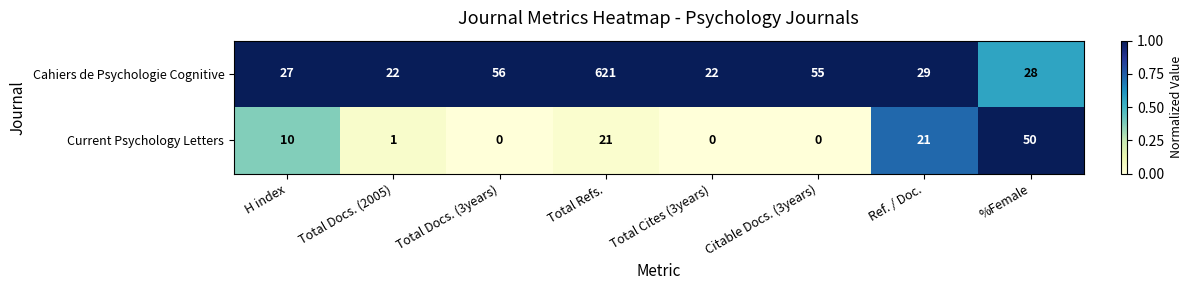

Reading right to left, transcribe all the data shown in this chart.

Cahiers de Psychologie Cognitive: %Female=28	Ref. / Doc.=29	Citable Docs. (3years)=55	Total Cites (3years)=22	Total Refs.=621	Total Docs. (3years)=56	Total Docs. (2005)=22	H index=27
Current Psychology Letters: %Female=50	Ref. / Doc.=21	Citable Docs. (3years)=0	Total Cites (3years)=0	Total Refs.=21	Total Docs. (3years)=0	Total Docs. (2005)=1	H index=10